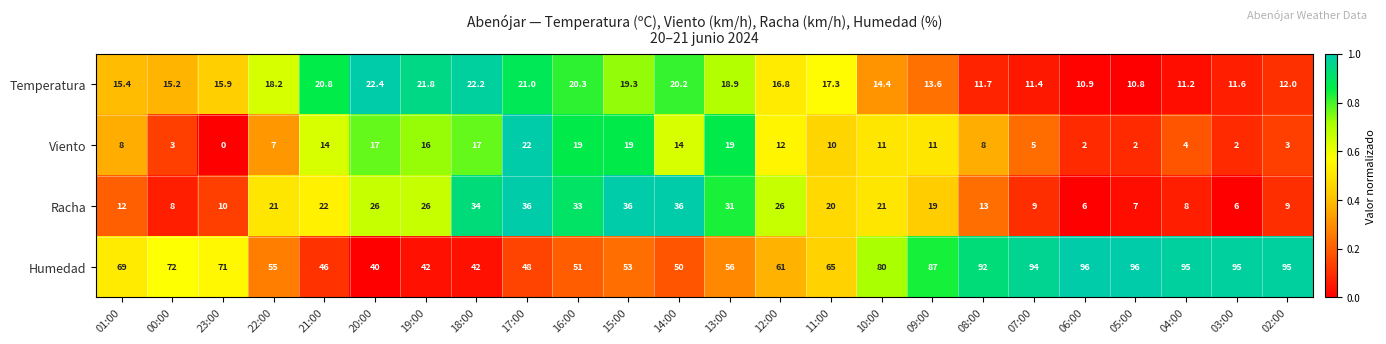

What is the total value across all series at 15:00?

127.3